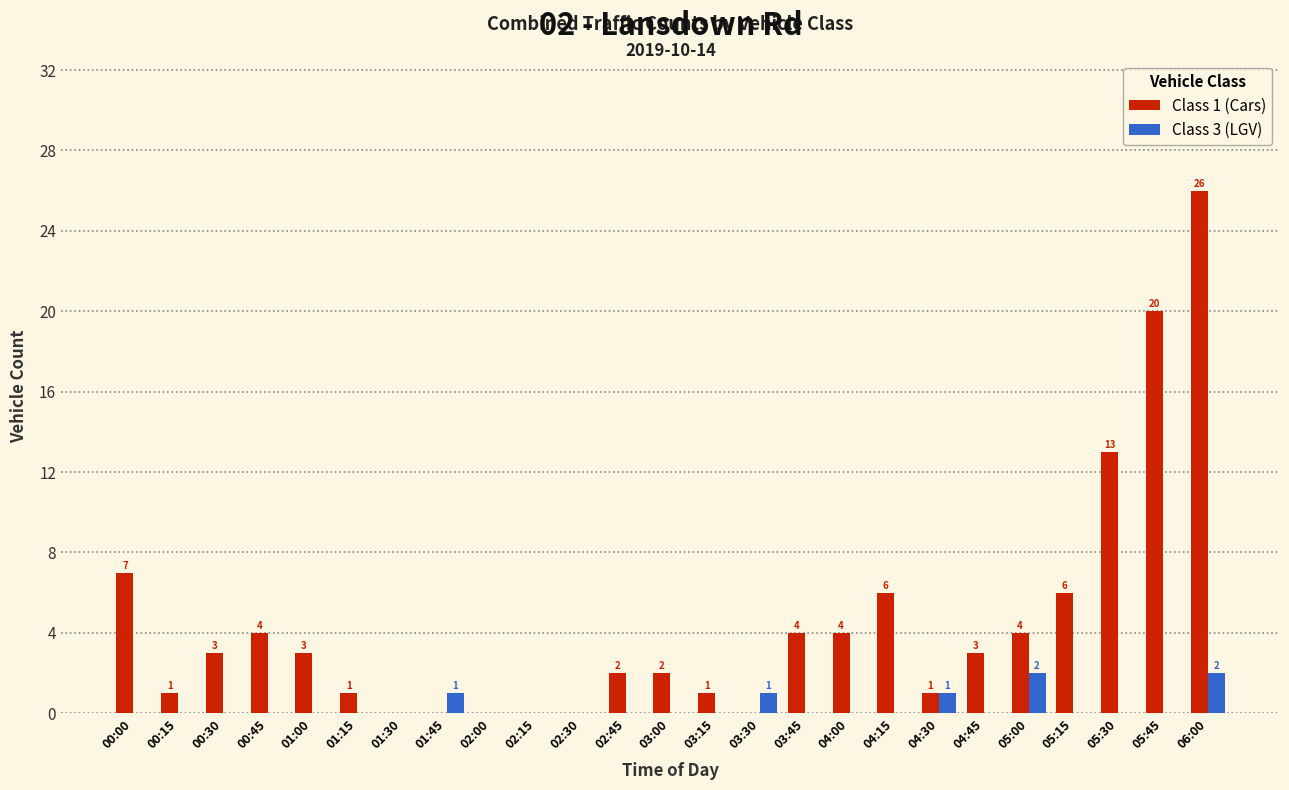

What is the greatest value displayed?

26